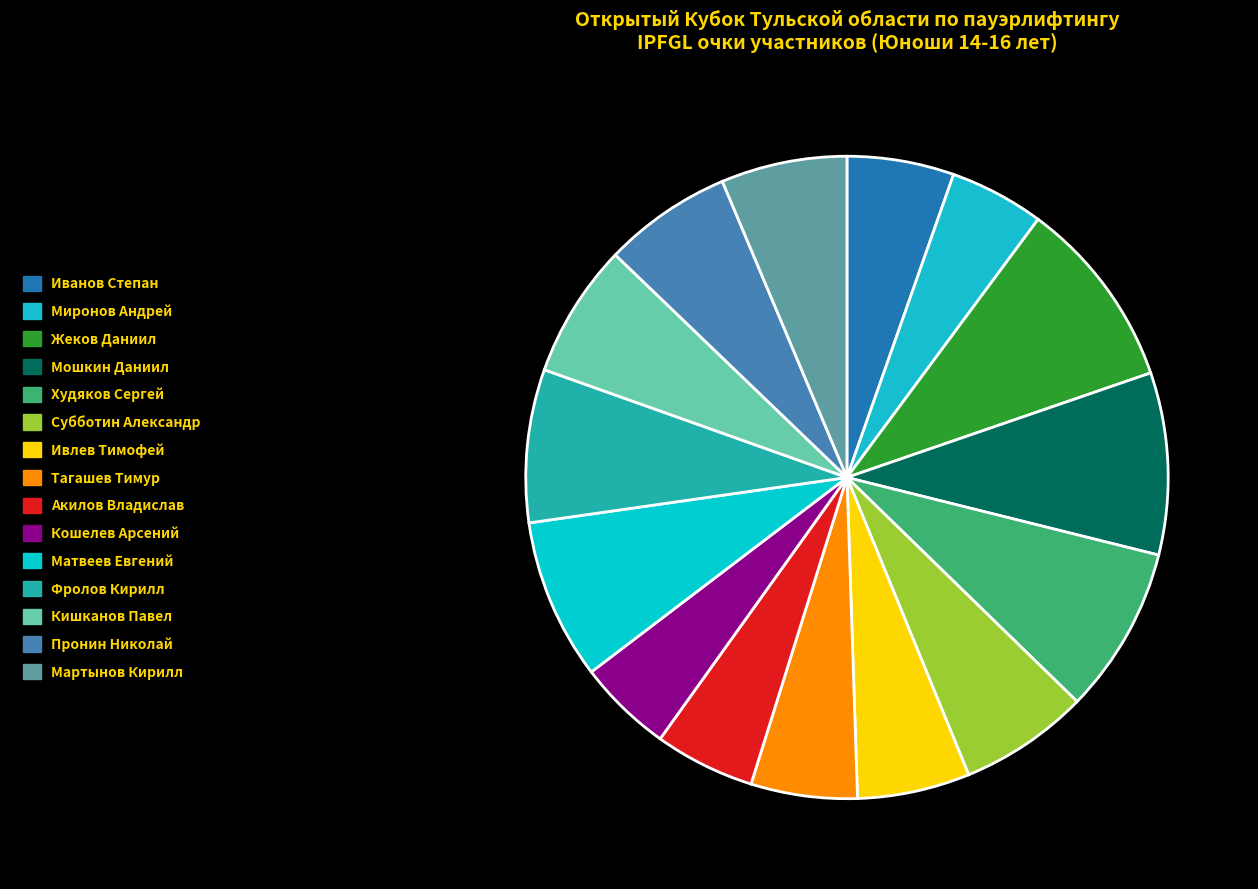

Is Кошелев Арсений the majority of the pie?

No